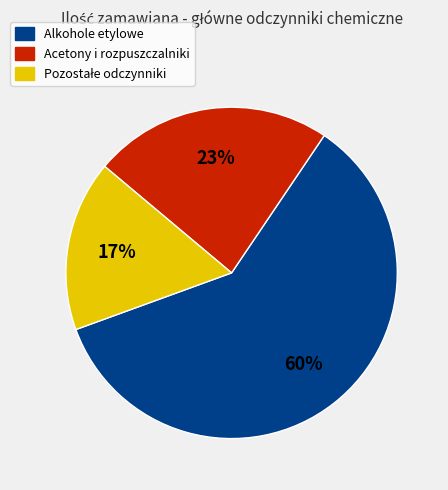

Is it true that Alkohole etylowe is 60% of the pie?

True